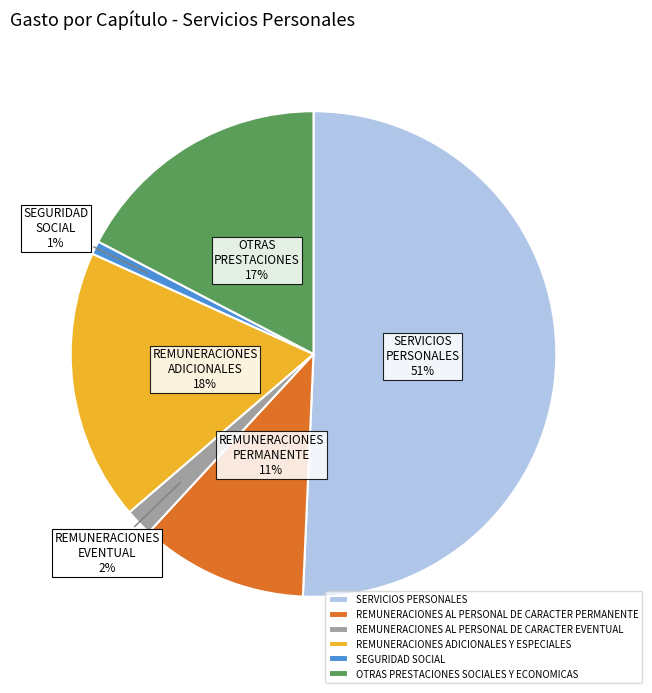

What is the ratio of the value at REMUNERACIONES AL PERSONAL DE CARACTER PERMANENTE to the value at SERVICIOS PERSONALES?

0.2